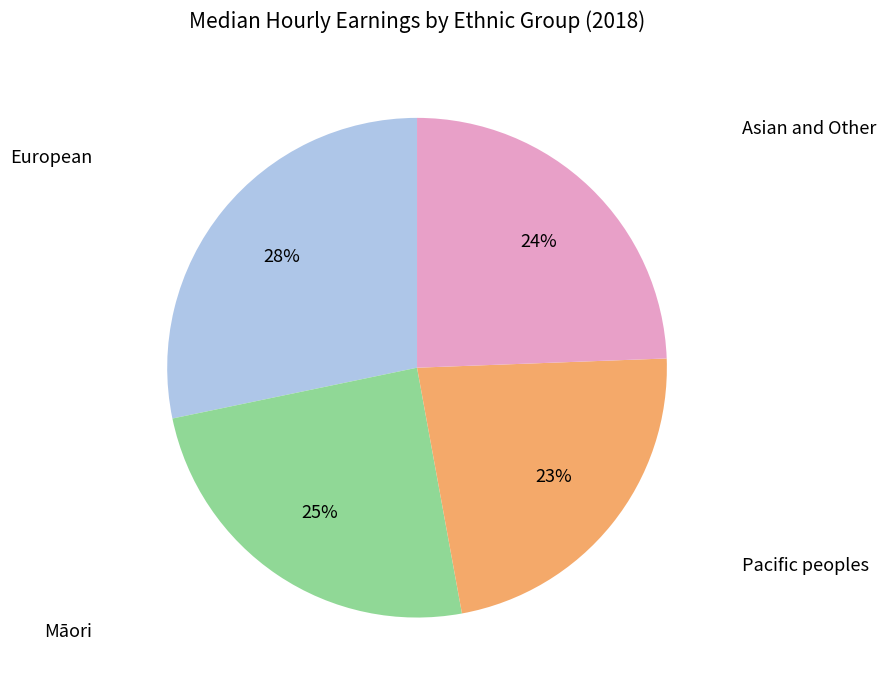

Is there a majority slice in this chart?

No